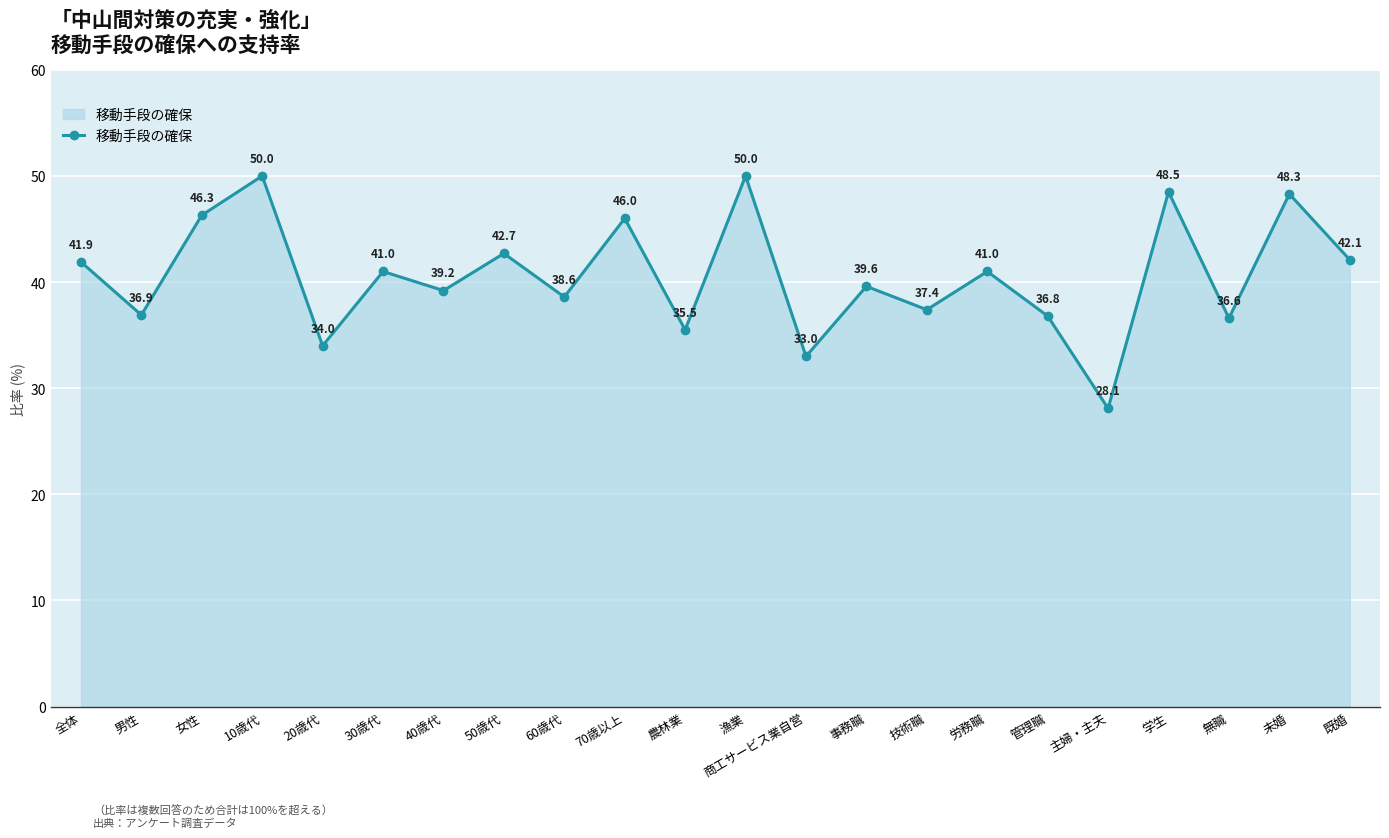

What is the difference between the second highest and minimum values?

21.9